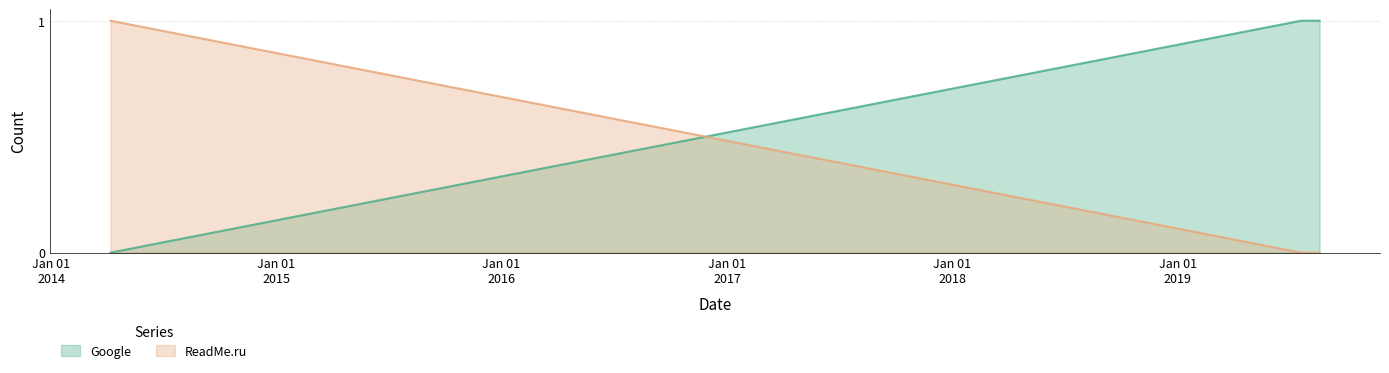

The Google series shows 0 at 2014-04-07. True or false?

True